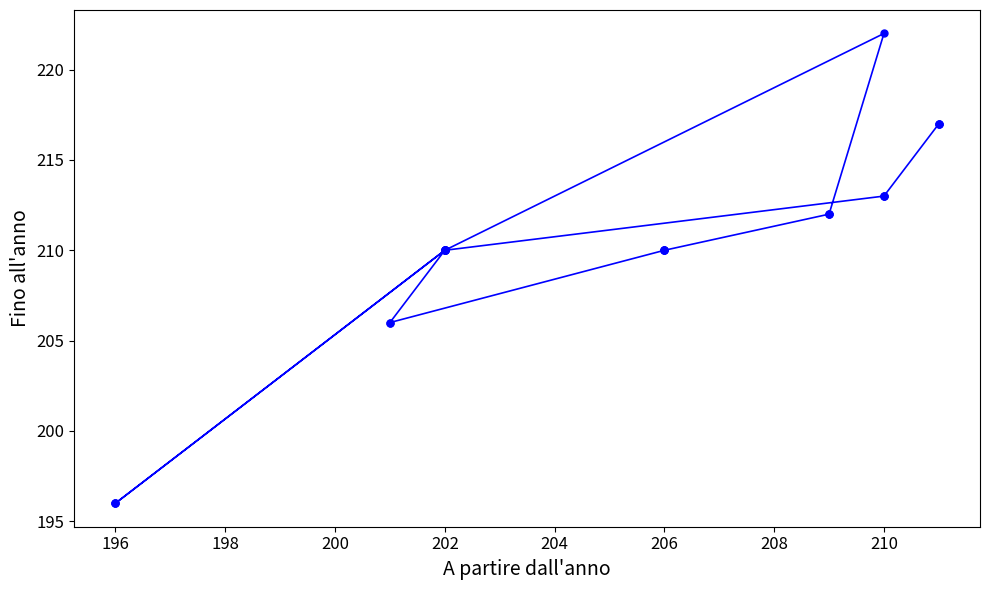

How many distinct data groups are displayed?

1